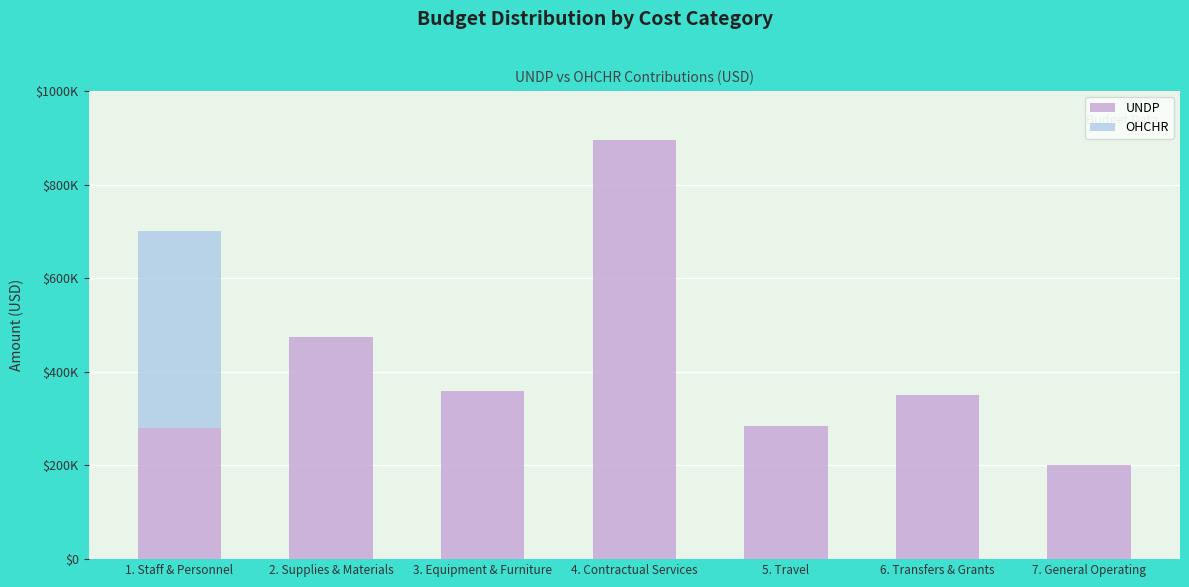

Which series has the widest spread of values?

UNDP